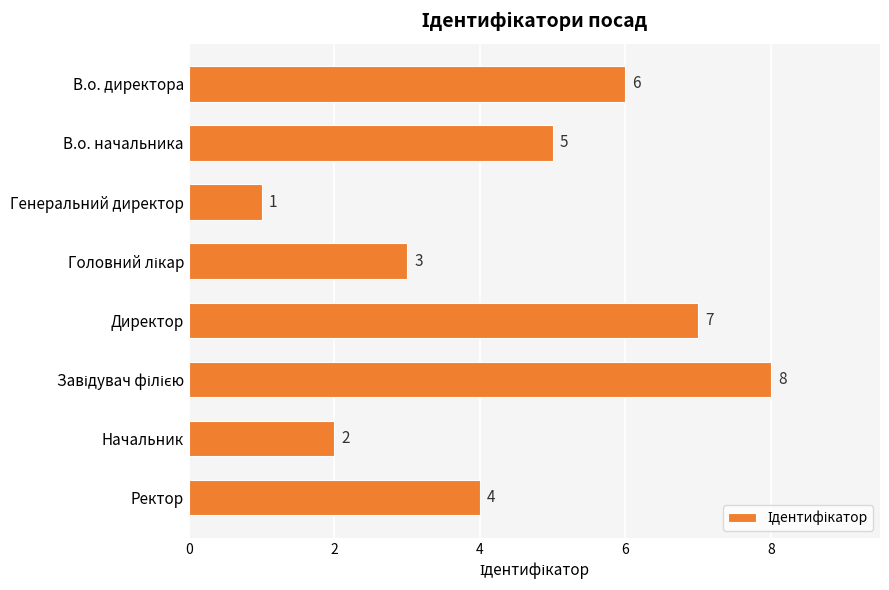

What is the maximum value shown in the chart?

8